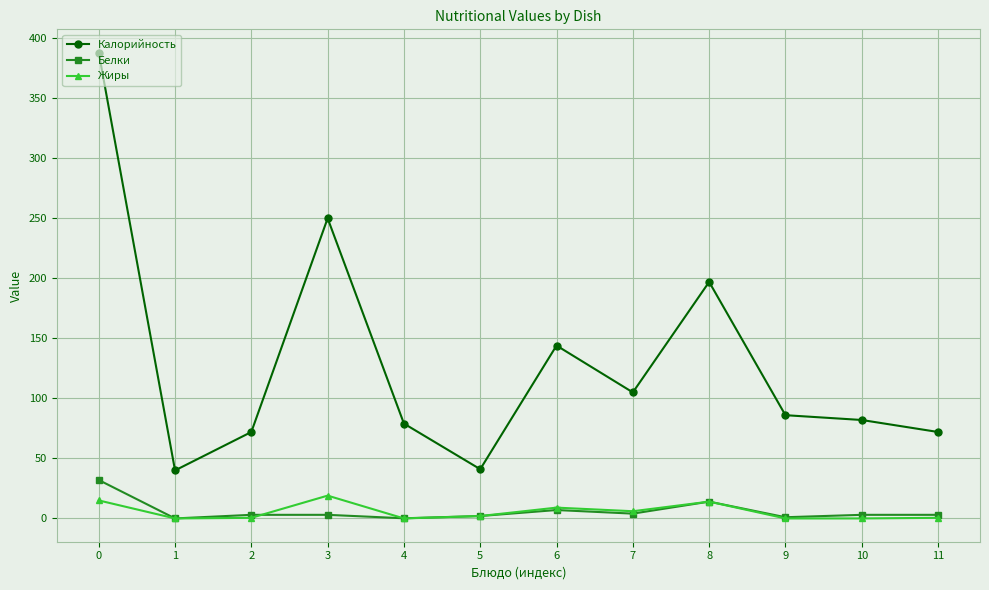

What is the total value across all series at 8?

225.0